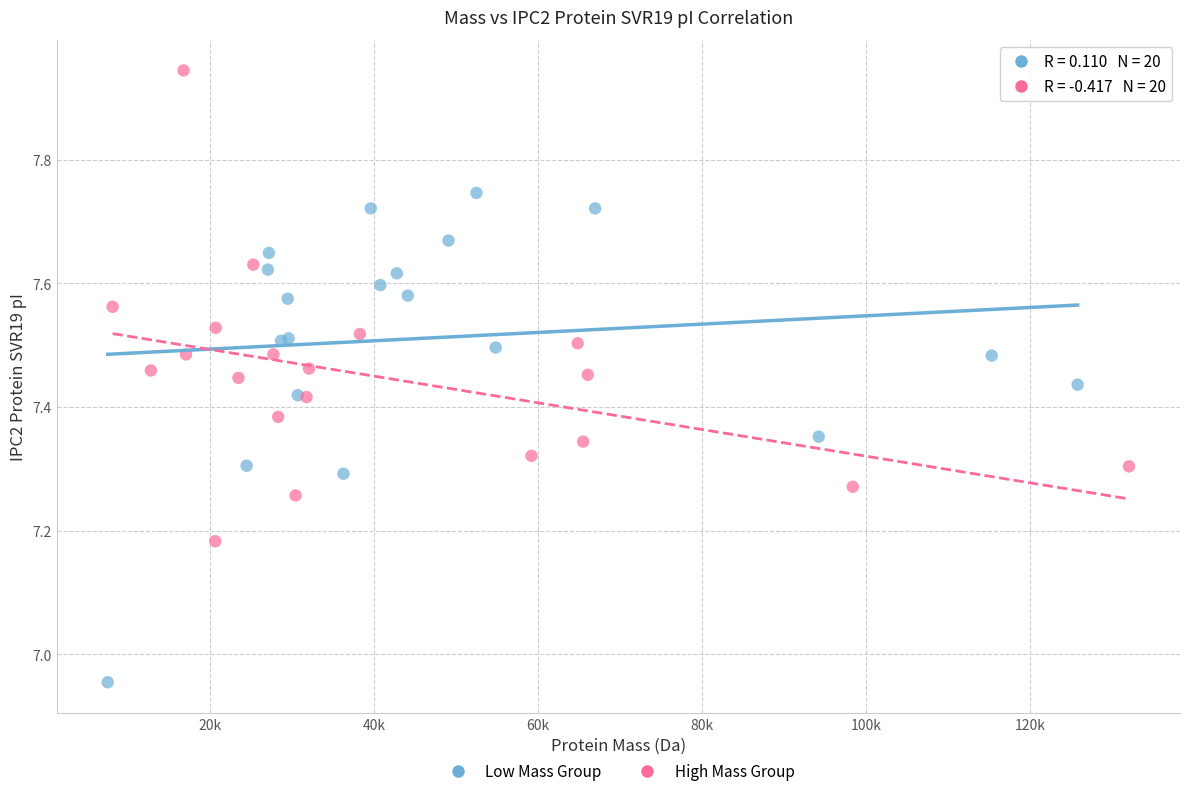

Which series has the largest Y range (max minus min)?

Low Mass Group